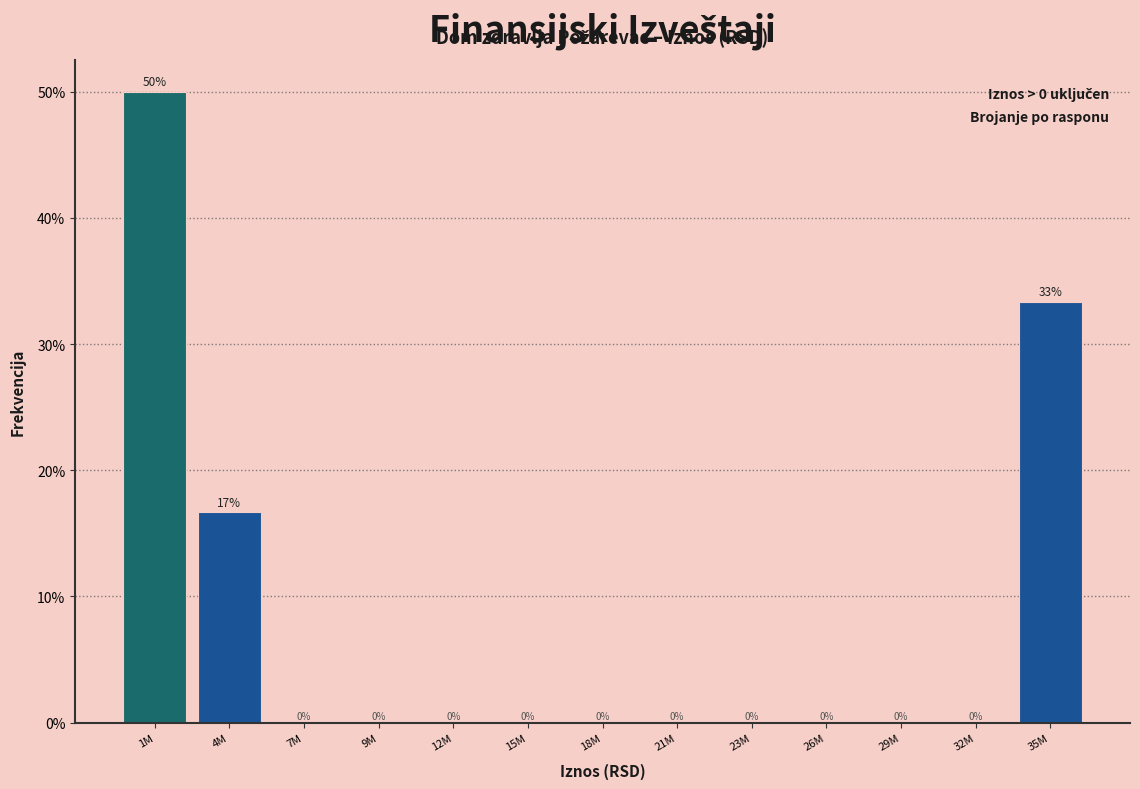

At which category does the chart reach its peak across all series?

1M